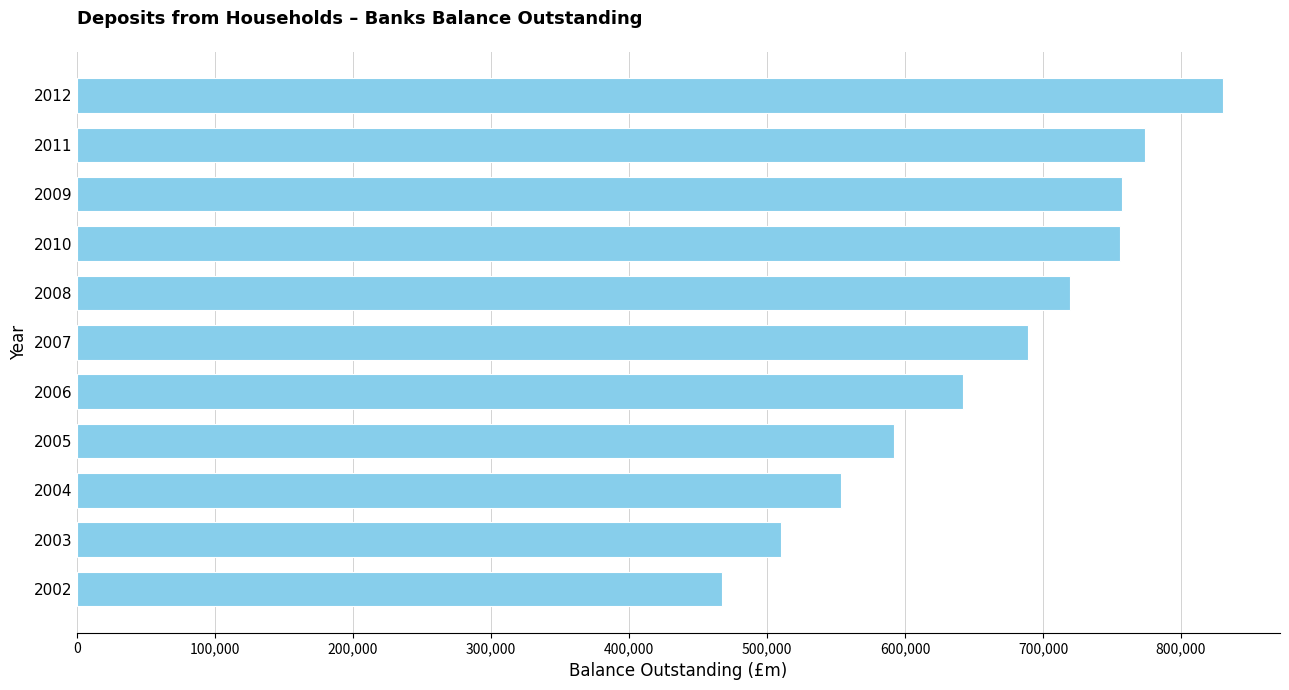

The value at 2002 is 93808. True or false?

False